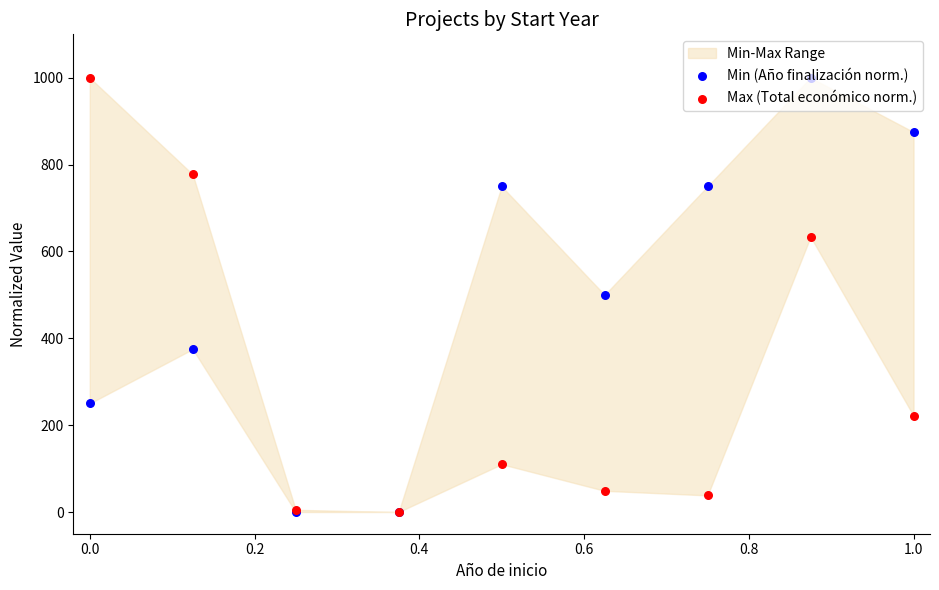

Which series reaches the minimum Y coordinate?

Min (Año finalización norm.)